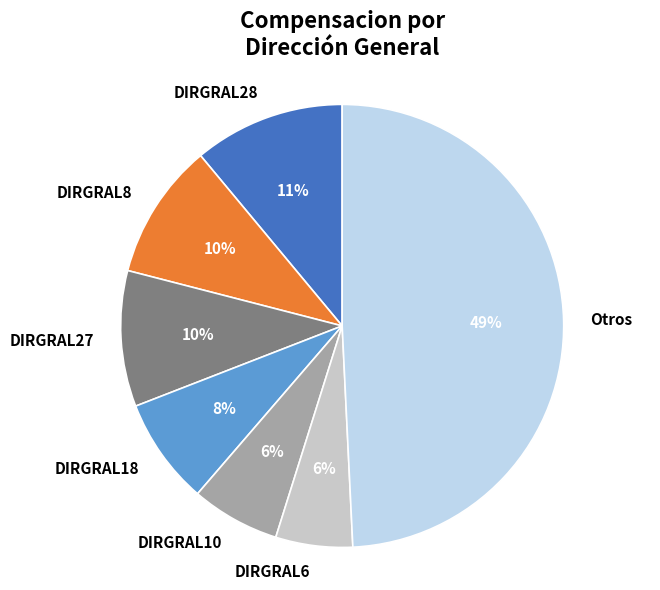

How many segments does this pie chart have?

7